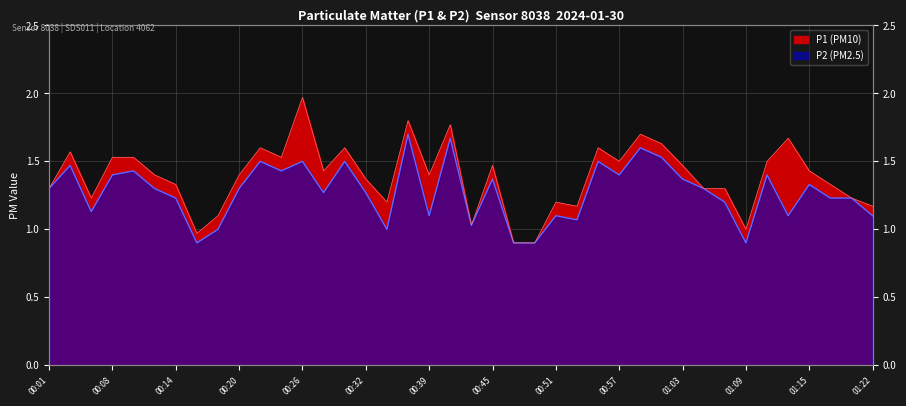

At how many categories does at least one series exceed 0?

40